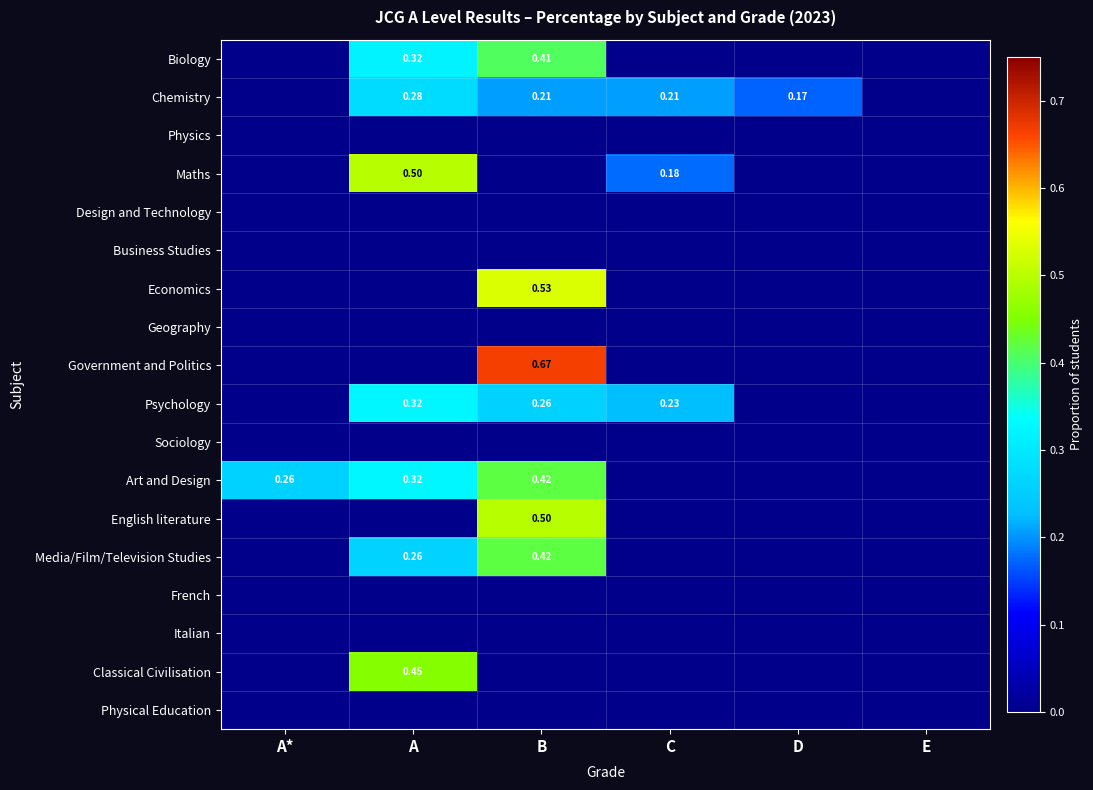

What is the difference between the highest and lowest values at D?

0.2